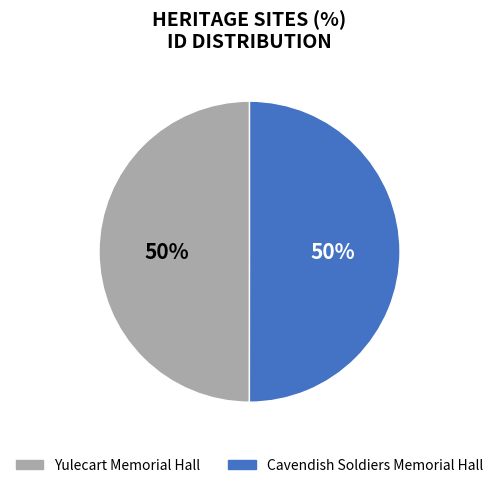

To the nearest percent, what percentage of the pie is Cavendish Soldiers Memorial Hall?

50%